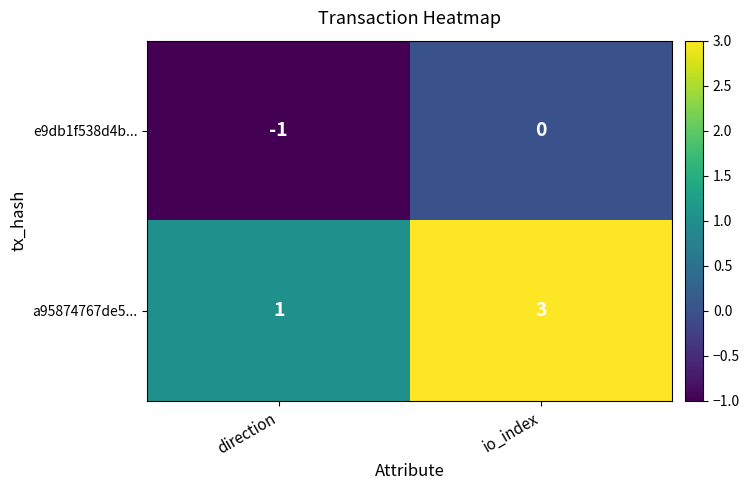

Rank the series by their average value, from highest to lowest.

a95874767de5..., e9db1f538d4b...